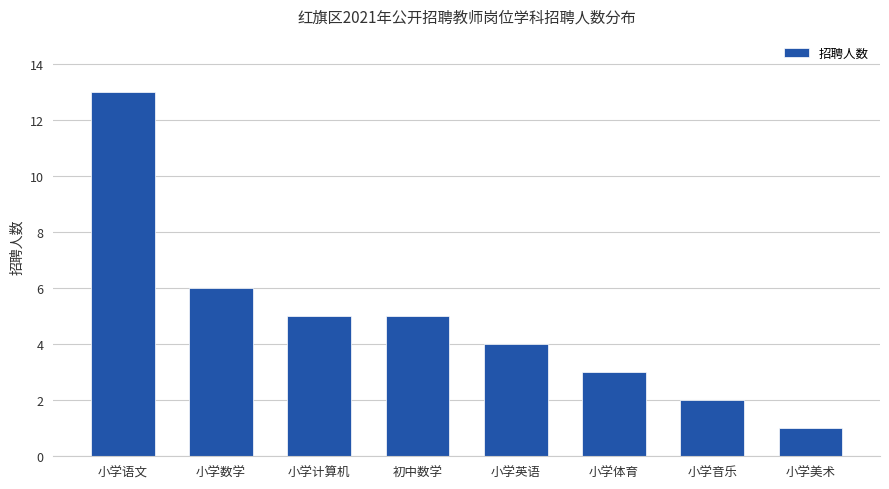

What is the ratio of the value at 小学英语 to the value at 小学音乐?

2.0